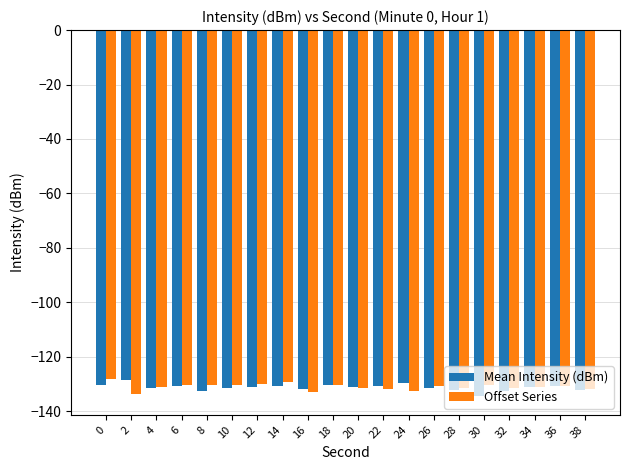

Are the bars horizontal?

No